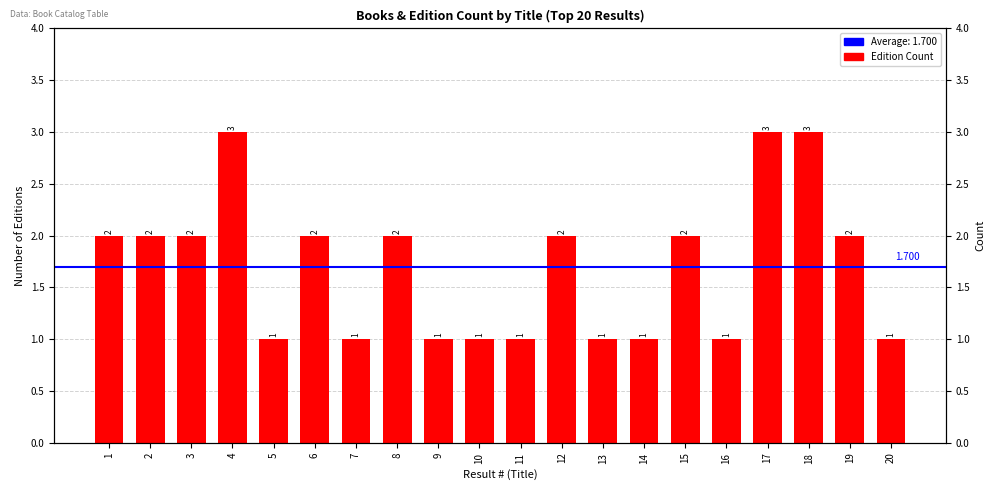

Does the chart contain any negative values?

No